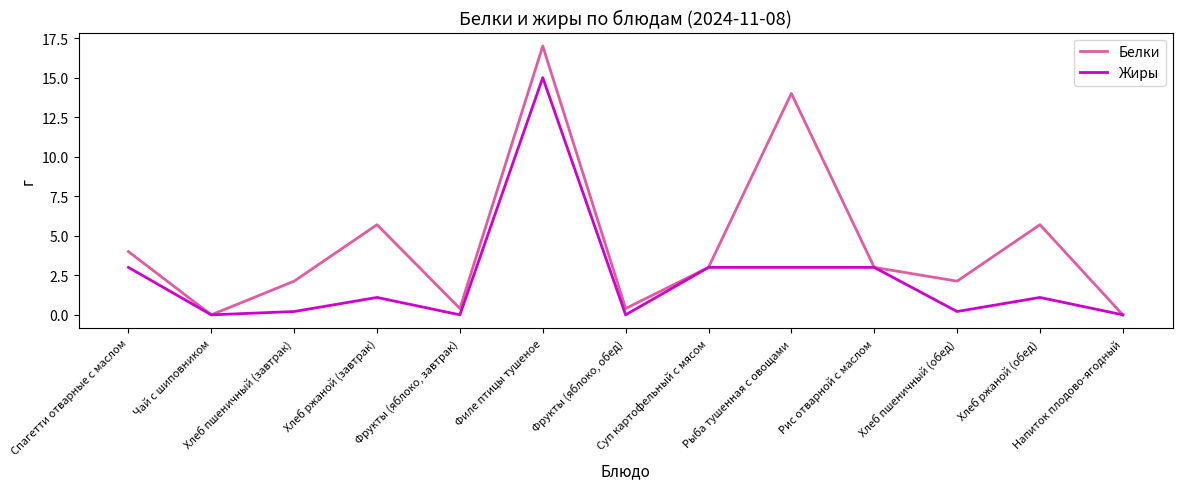

At Хлеб ржаной (завтрак), list the series in order from smallest to largest.

Жиры, Белки